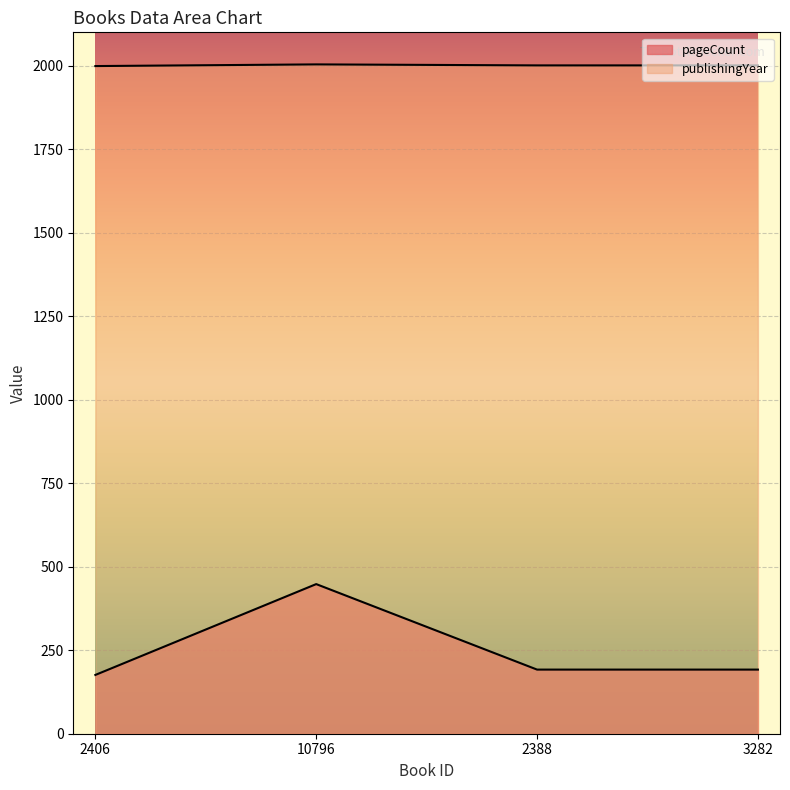

True or false: publishingYear and pageCount cross at least once.

False